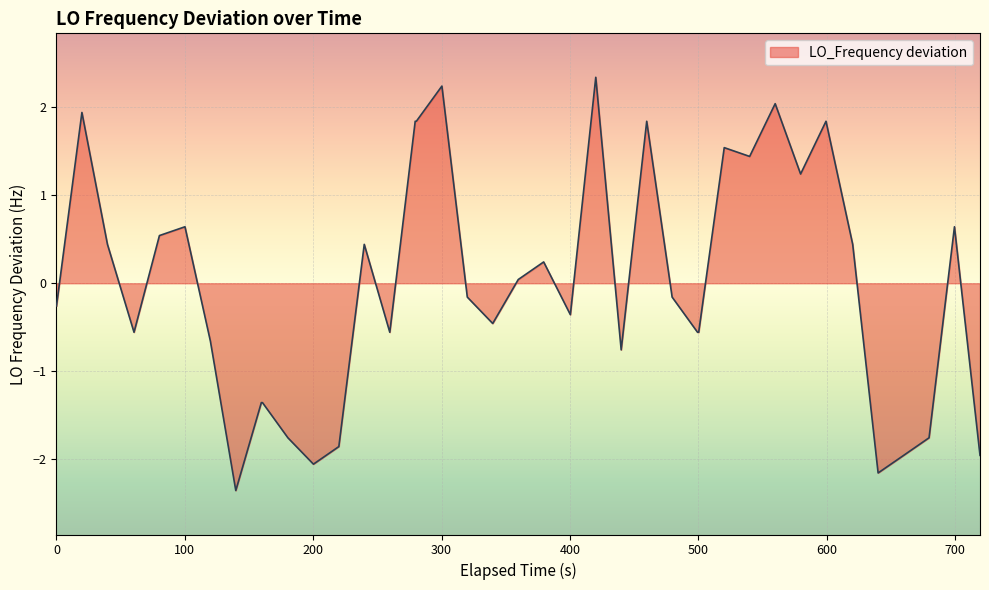

What is the smallest value displayed?

-2.4